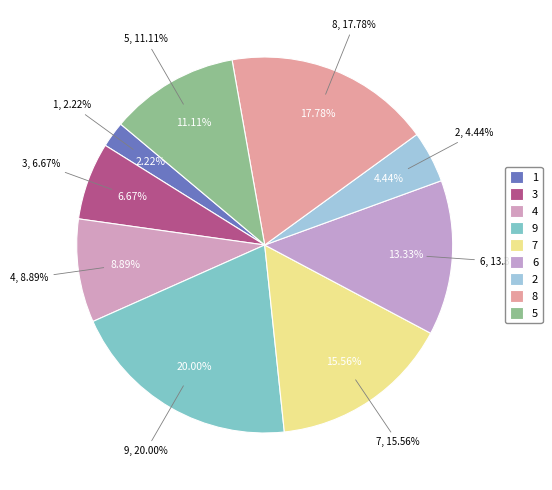

Which slice is the largest?

9